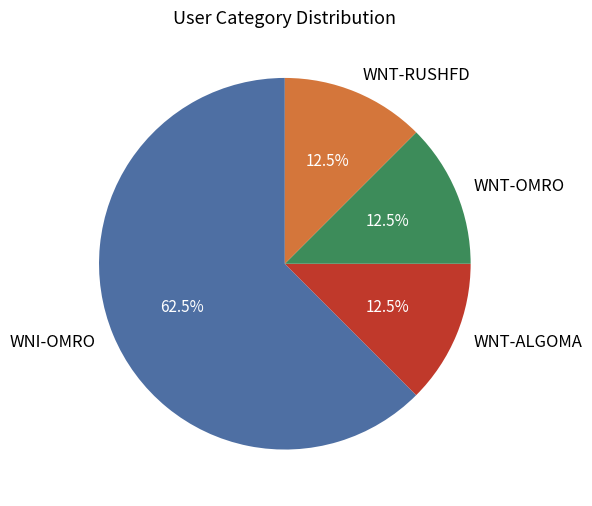

Which category has the biggest portion of the pie?

WNI-OMRO